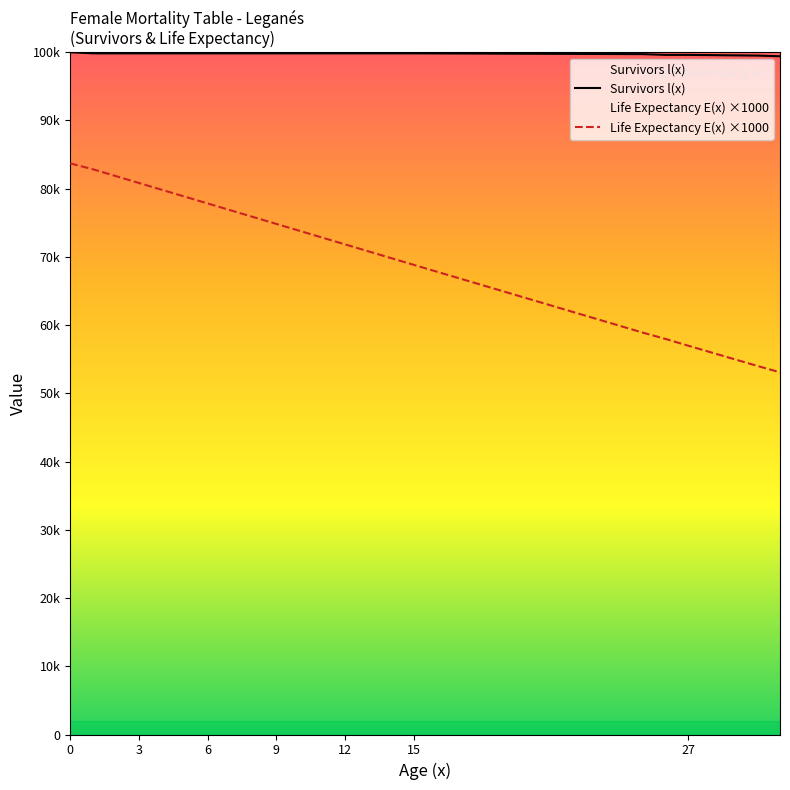

Is it true that Life Expectancy E(x) ×1000 equals 50009.7 at 7?

False